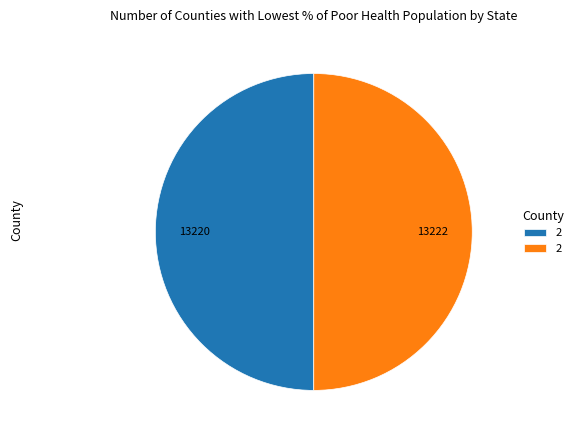

How many segments does this pie chart have?

2